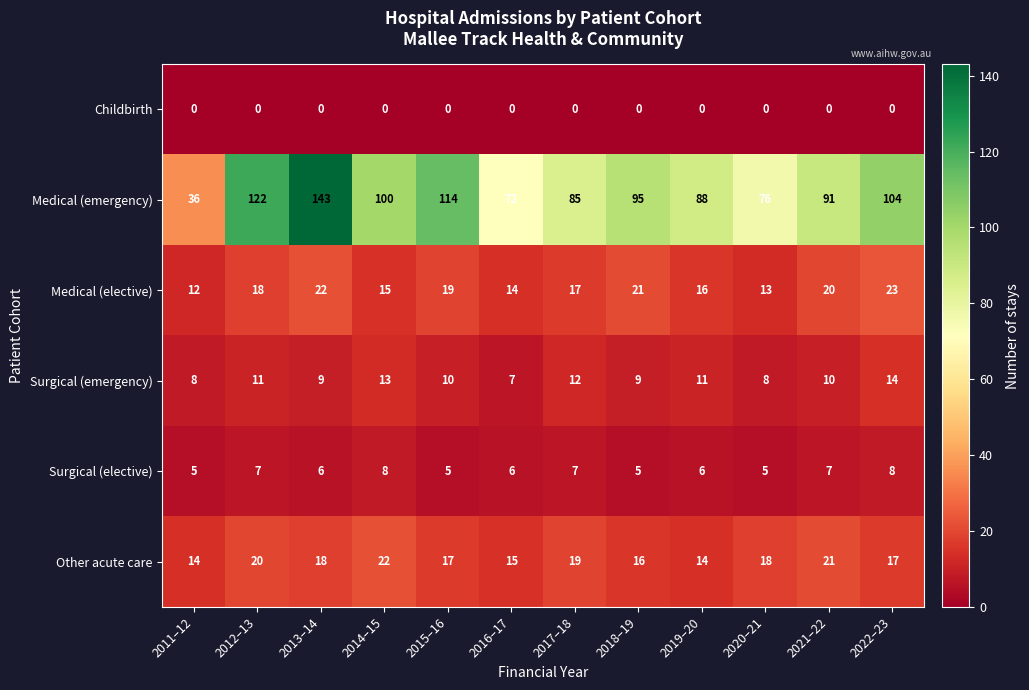

List the series in order of their peak value, lowest first.

Childbirth, Surgical (elective), Surgical (emergency), Other acute care, Medical (elective), Medical (emergency)